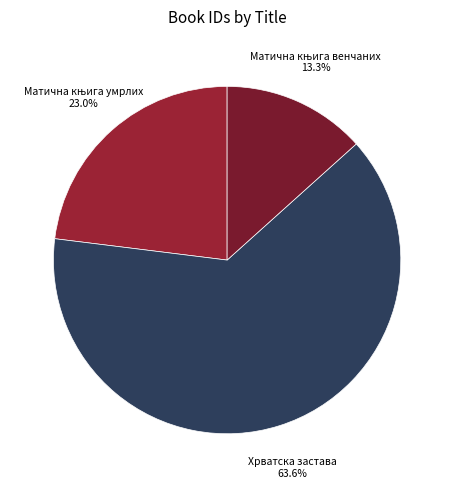

Is there a majority slice in this chart?

Yes